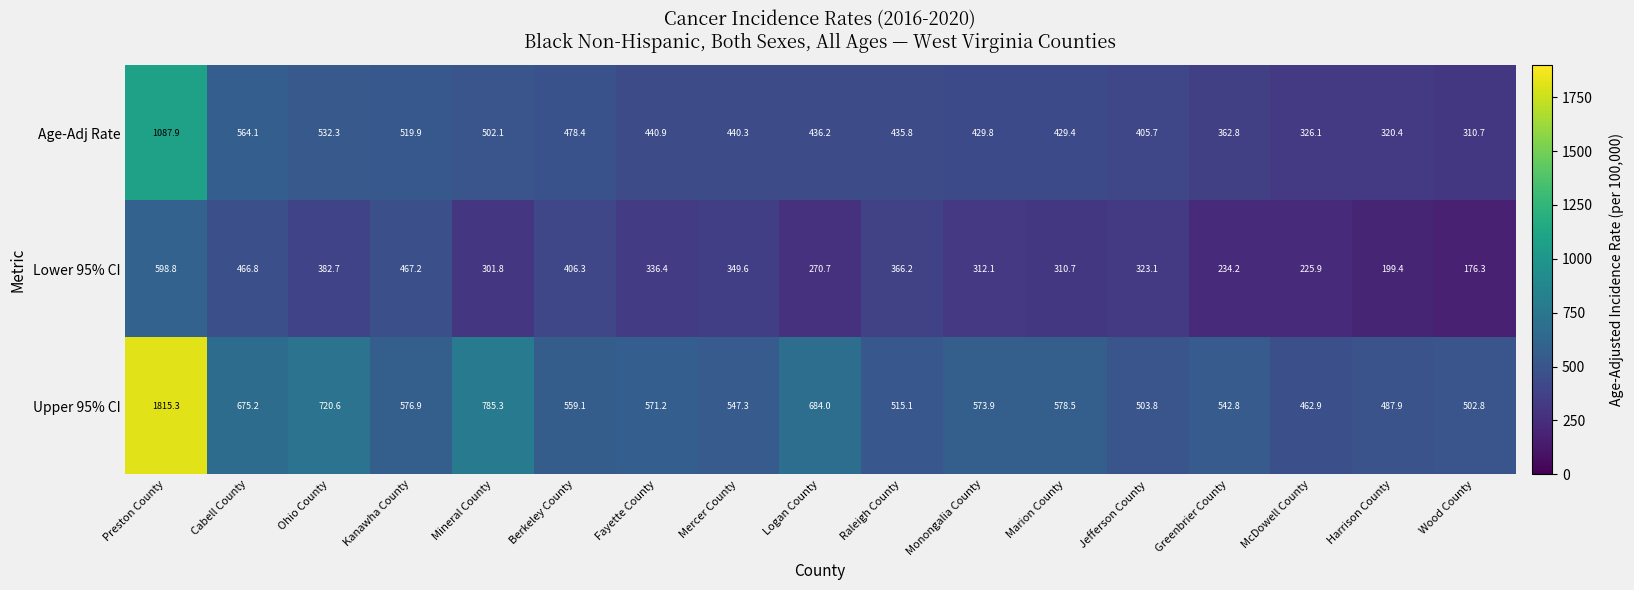

What is the sum of the Lower 95% CI values at Marion County and Monongalia County?

622.8